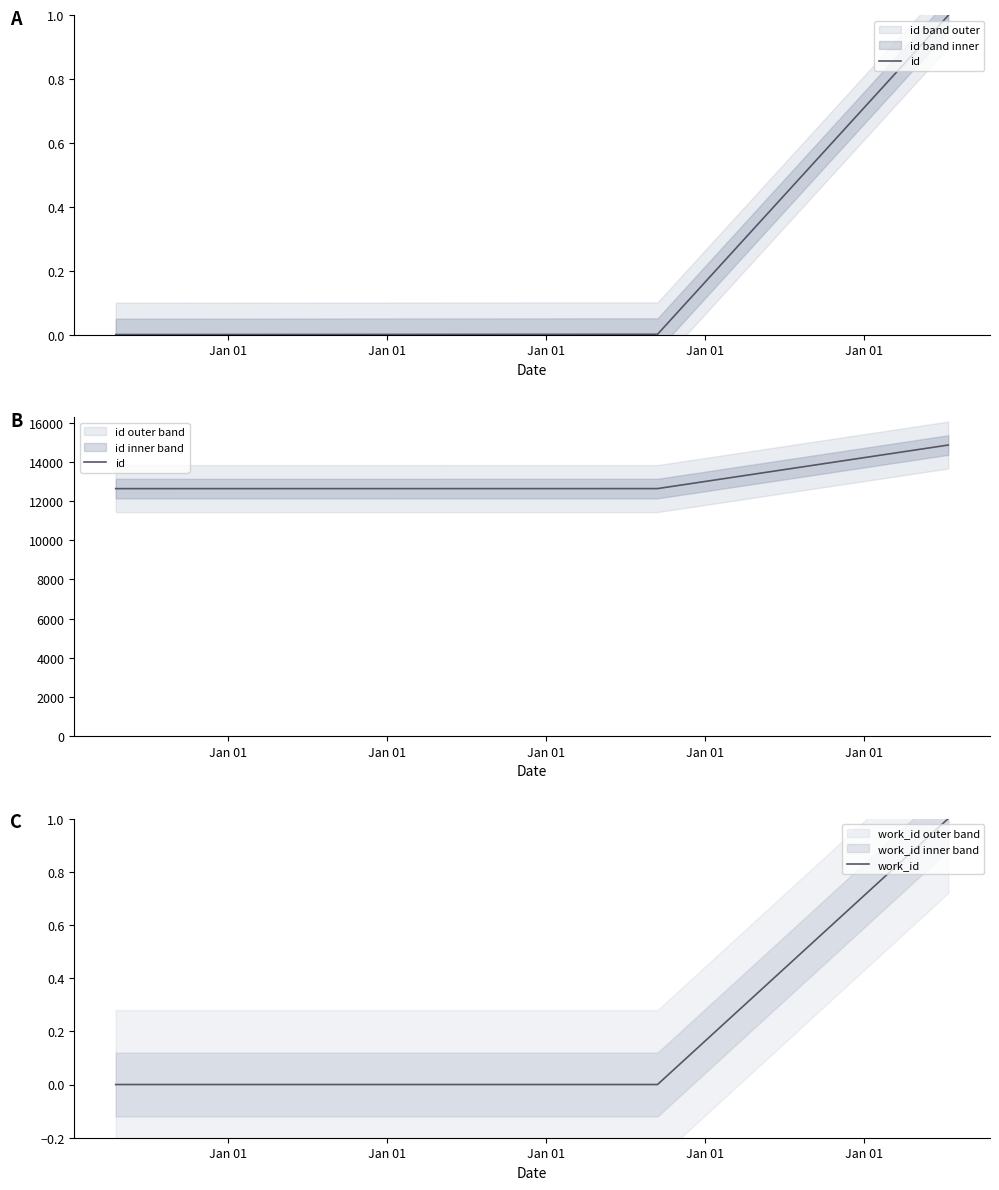

At which label does id reach its minimum?

Jan 01